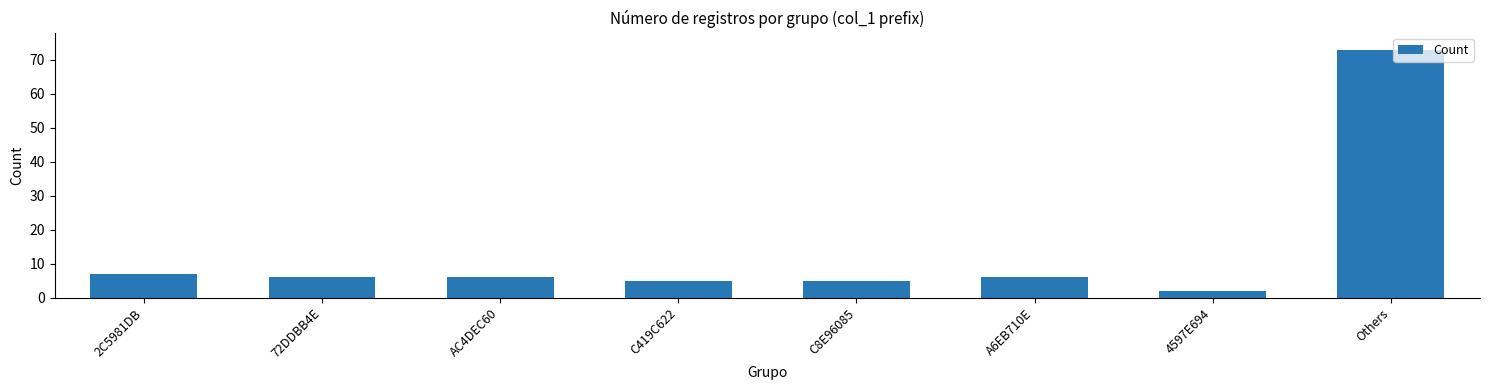

Are the bars horizontal?

No